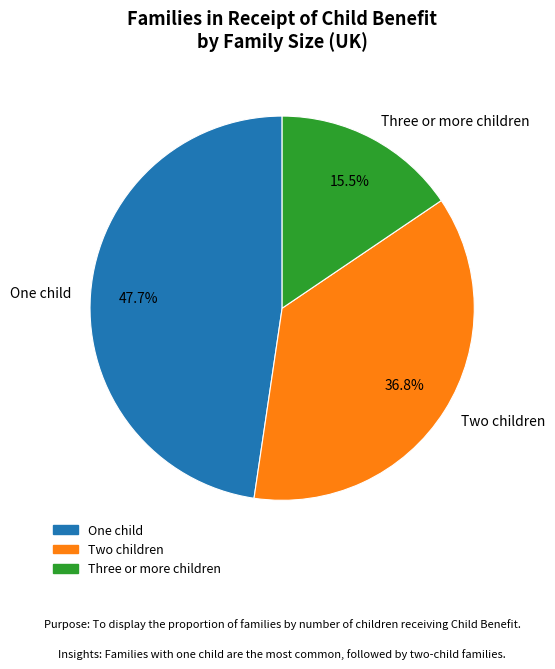

How many slices are in this pie chart?

3